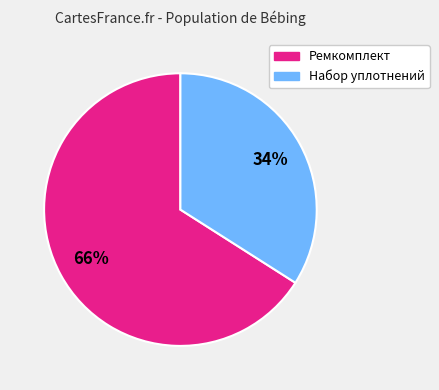

How many segments does this pie chart have?

2